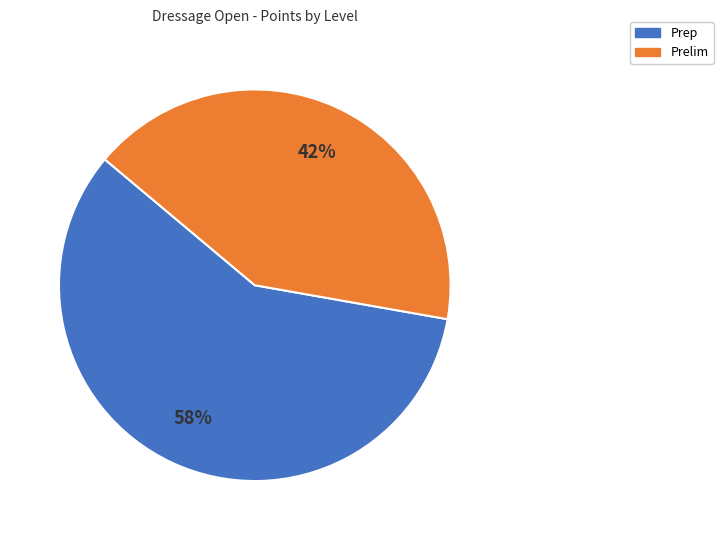

How many slices are in this pie chart?

2